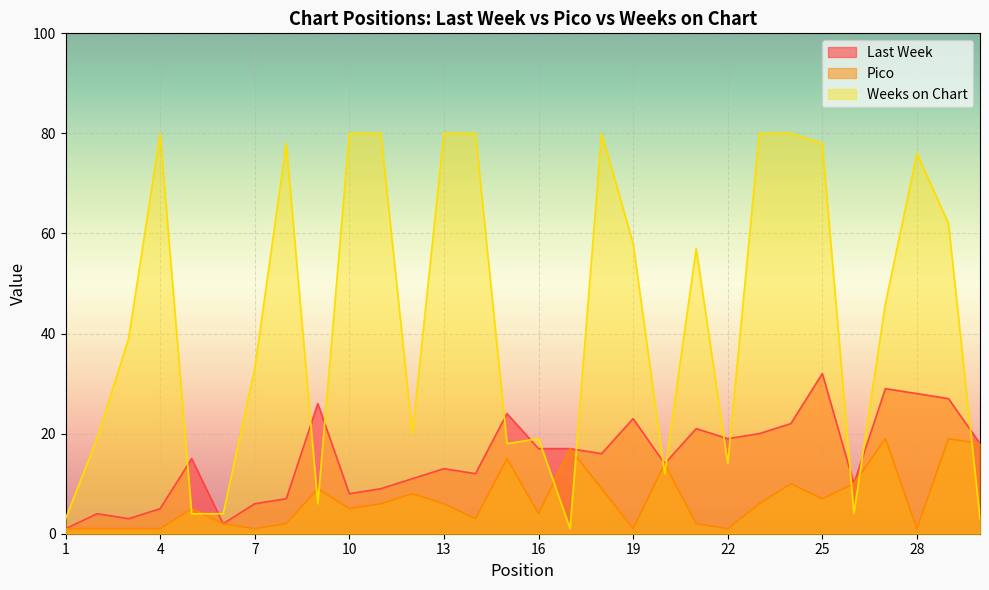

Where is the first local minimum for Pico?

7